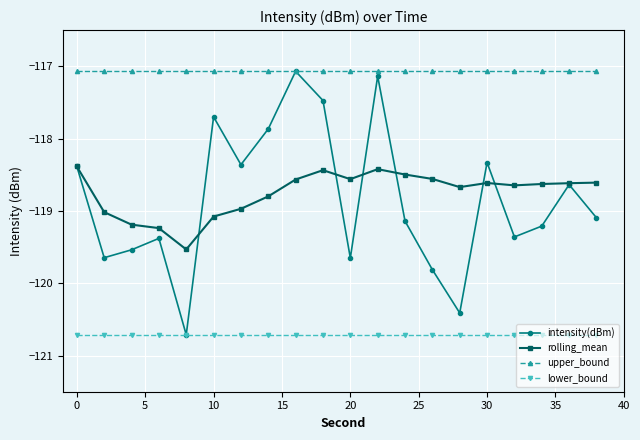

True or false: intensity(dBm) and rolling_mean cross at least once.

True